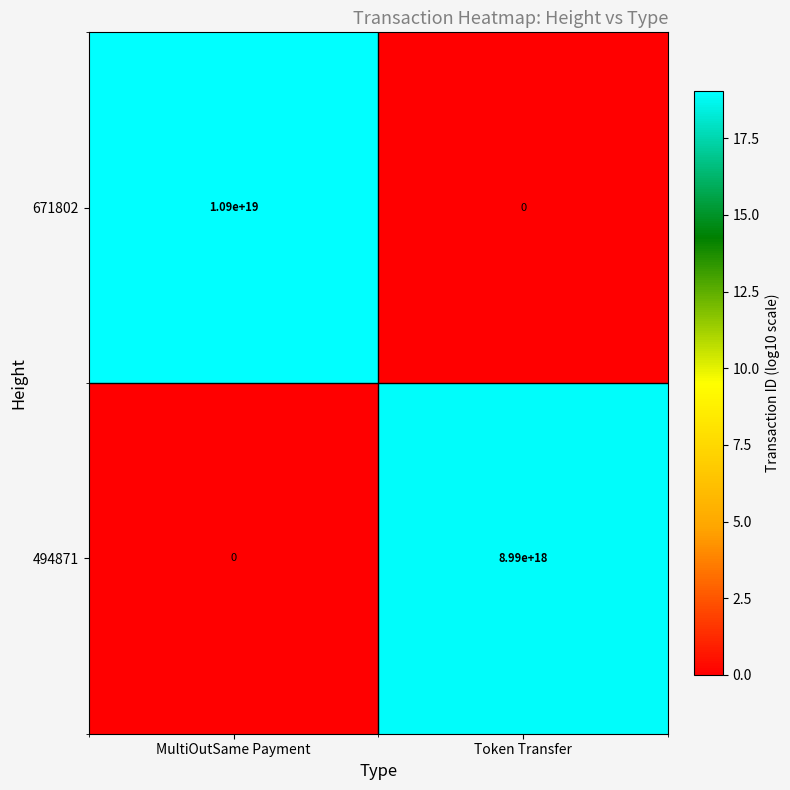

Which series has the widest spread of values?

671802